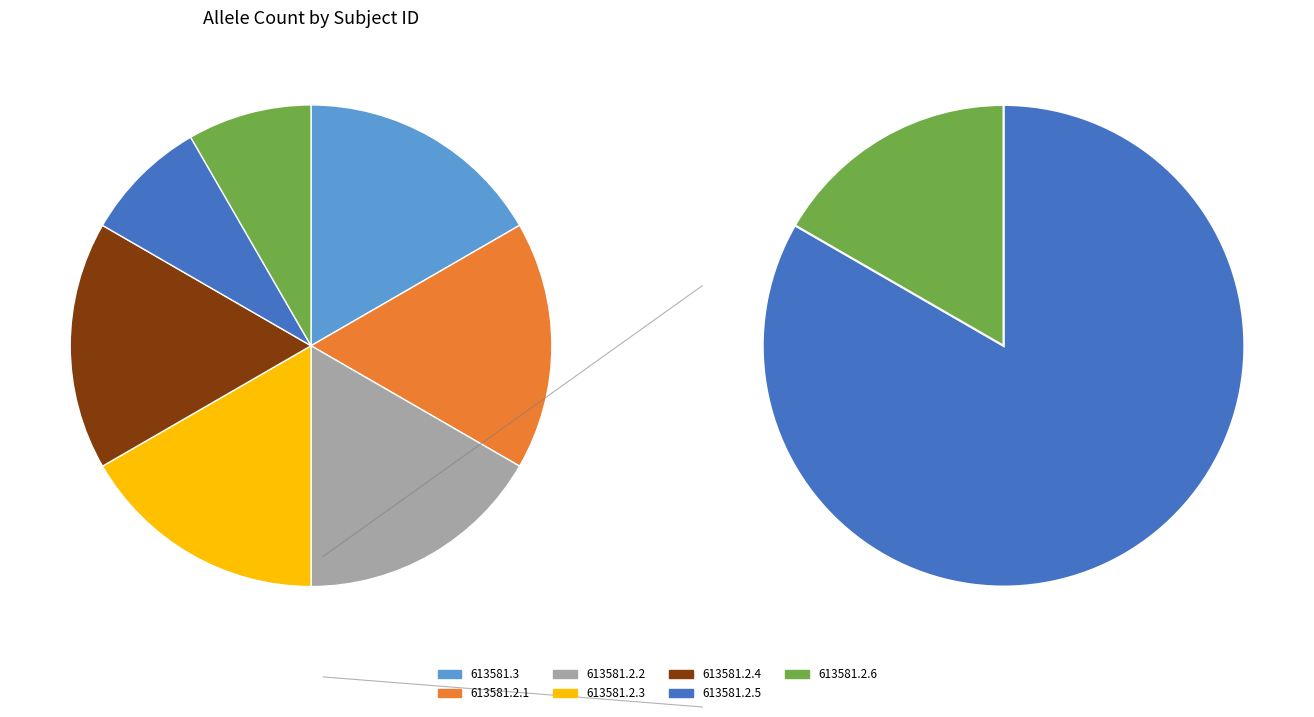

Combined, what portion of the pie is 613581.2.4 and 613581.2.6?

25.0%